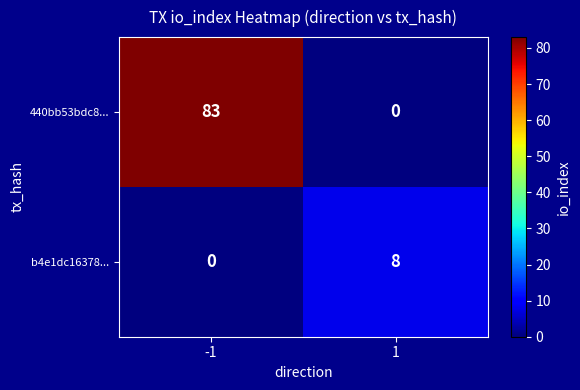

Between -1 and 1, which series saw the biggest shift?

440bb53bdc8...